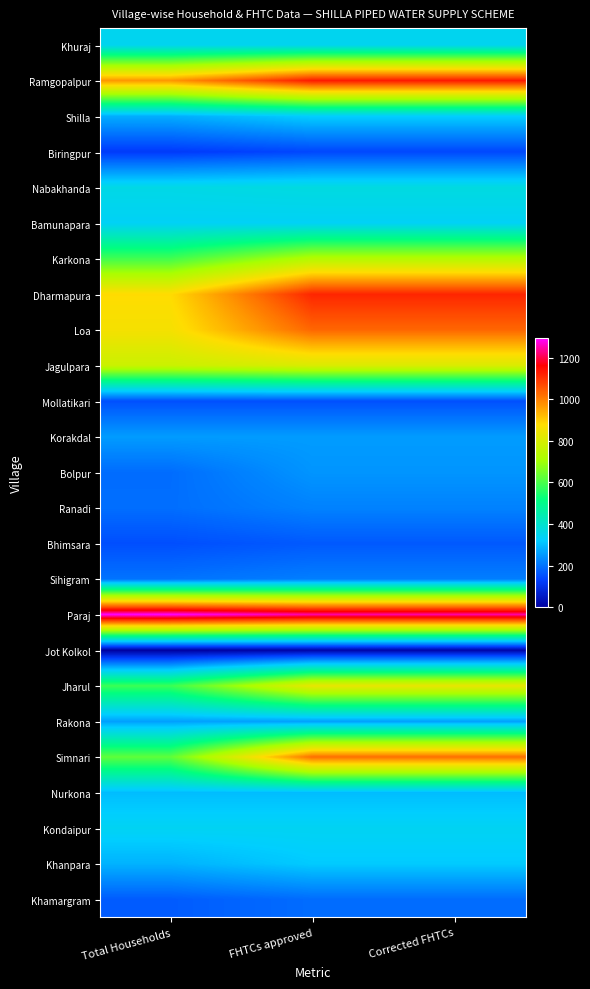

Reading left to right, list all the values displayed in this chart.

Khamargram: Total Households=168	FHTCs approved=191	Corrected FHTCs=191
Khanpara: Total Households=286	FHTCs approved=319	Corrected FHTCs=319
Kondaipur: Total Households=342	FHTCs approved=342	Corrected FHTCs=342
Nurkona: Total Households=300	FHTCs approved=300	Corrected FHTCs=300
Simnari: Total Households=625	FHTCs approved=1023	Corrected FHTCs=1023
Rakona: Total Households=261	FHTCs approved=261	Corrected FHTCs=261
Jharul: Total Households=583	FHTCs approved=833	Corrected FHTCs=833
Jot Kolkol: Total Households=0	FHTCs approved=9	Corrected FHTCs=9
Paraj: Total Households=1293	FHTCs approved=1248	Corrected FHTCs=1248
Sihigram: Total Households=200	FHTCs approved=215	Corrected FHTCs=215
Bhimsara: Total Households=150	FHTCs approved=165	Corrected FHTCs=165
Ranadi: Total Households=193	FHTCs approved=220	Corrected FHTCs=220
Bolpur: Total Households=191	FHTCs approved=246	Corrected FHTCs=246
Korakdal: Total Households=255	FHTCs approved=255	Corrected FHTCs=255
Mollatikari: Total Households=152	FHTCs approved=152	Corrected FHTCs=152
Jagulpara: Total Households=774	FHTCs approved=807	Corrected FHTCs=807
Loa: Total Households=860	FHTCs approved=1033	Corrected FHTCs=1033
Dharmapura: Total Households=880	FHTCs approved=1115	Corrected FHTCs=1115
Karkona: Total Households=590	FHTCs approved=731	Corrected FHTCs=731
Bamunapara: Total Households=337	FHTCs approved=337	Corrected FHTCs=337
Nabakhanda: Total Households=362	FHTCs approved=371	Corrected FHTCs=371
Biringpur: Total Households=120	FHTCs approved=140	Corrected FHTCs=140
Shilla: Total Households=279	FHTCs approved=324	Corrected FHTCs=324
Ramgopalpur: Total Households=970	FHTCs approved=1130	Corrected FHTCs=1130
Khuraj: Total Households=347	FHTCs approved=347	Corrected FHTCs=347